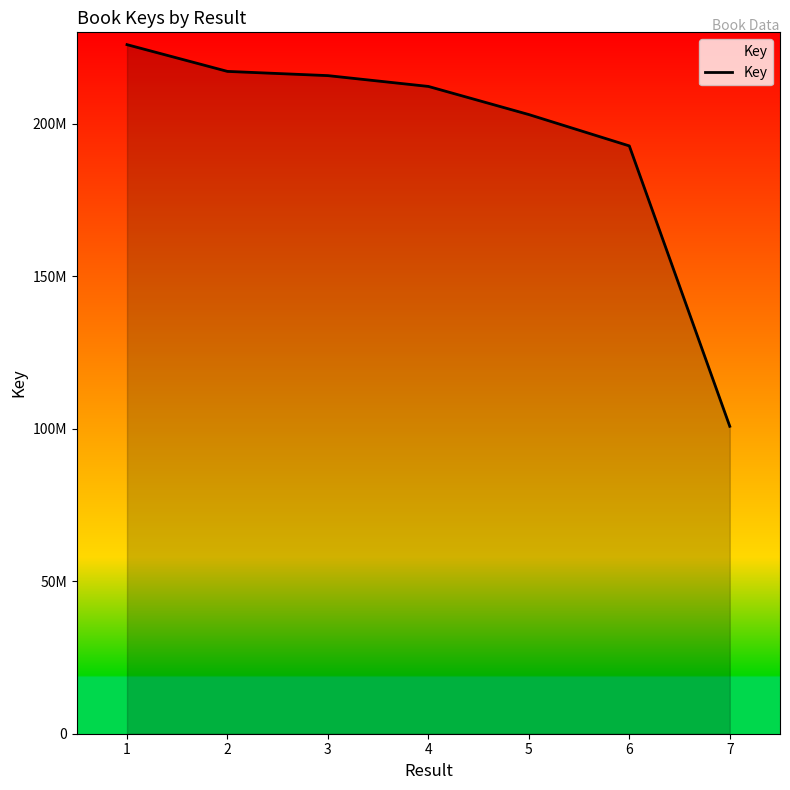

True or false: there are more than 2 points higher than both neighbors.

False